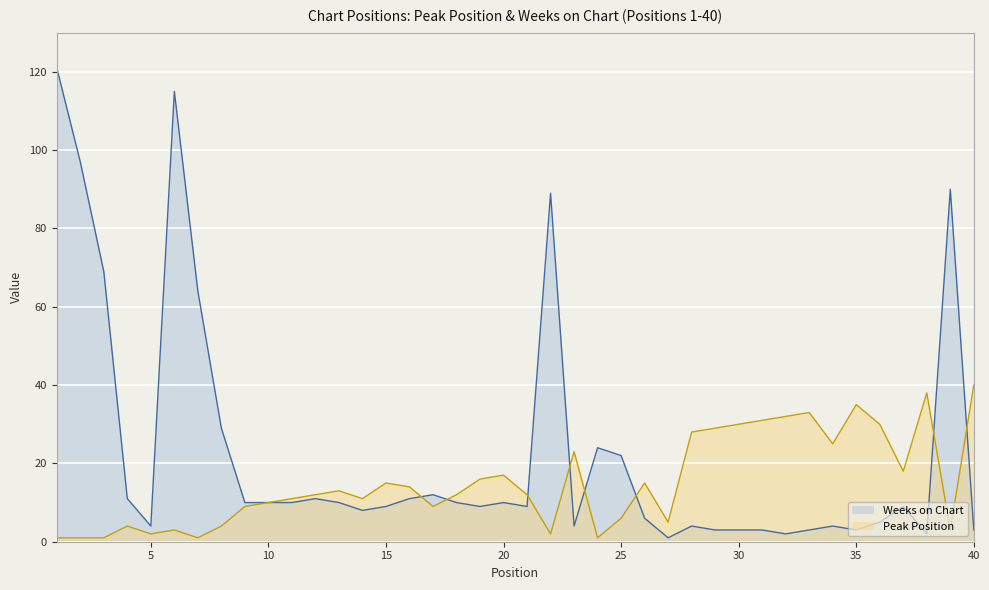

What is the average value of the Peak Position series?

15